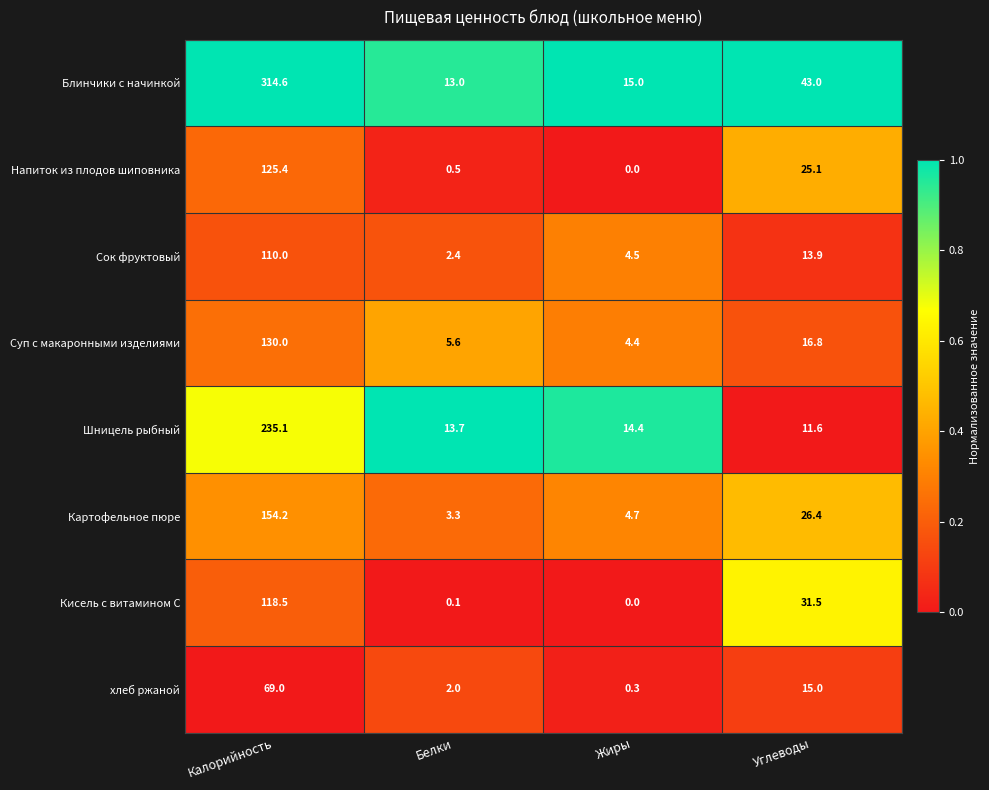

The Кисель с витамином С series shows -37.8 at Жиры. True or false?

False